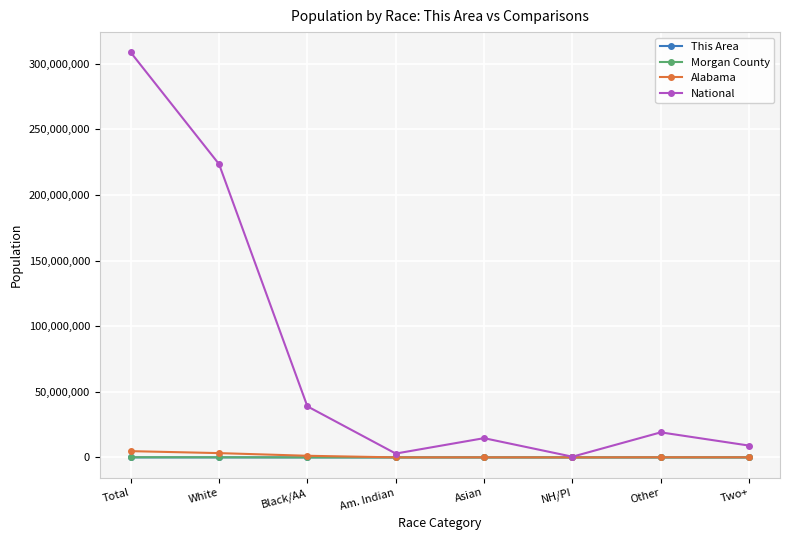

Is this an area chart (filled region under the line)?

No